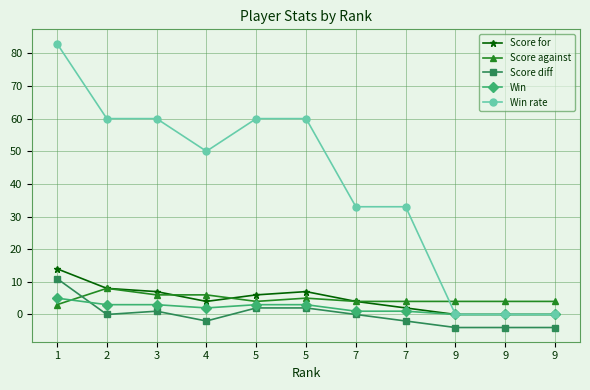

How many lines are shown in the chart?

5